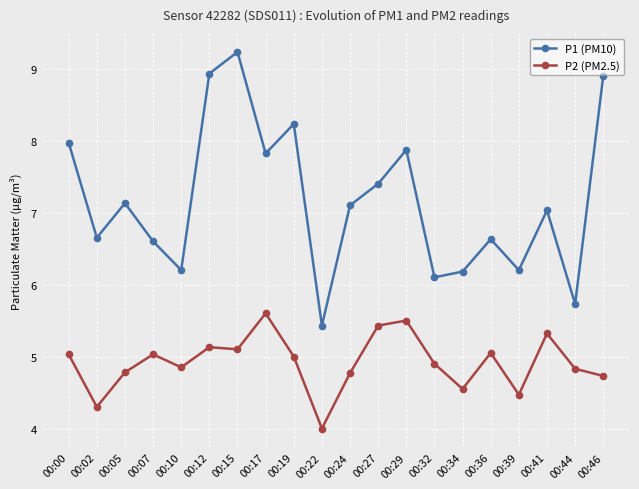

Which series has the largest range (max minus min)?

P1 (PM10)